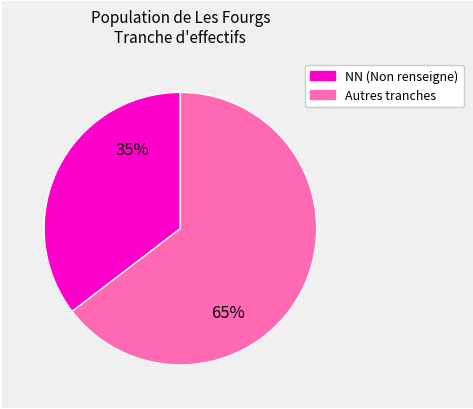

How many slices are in this pie chart?

2